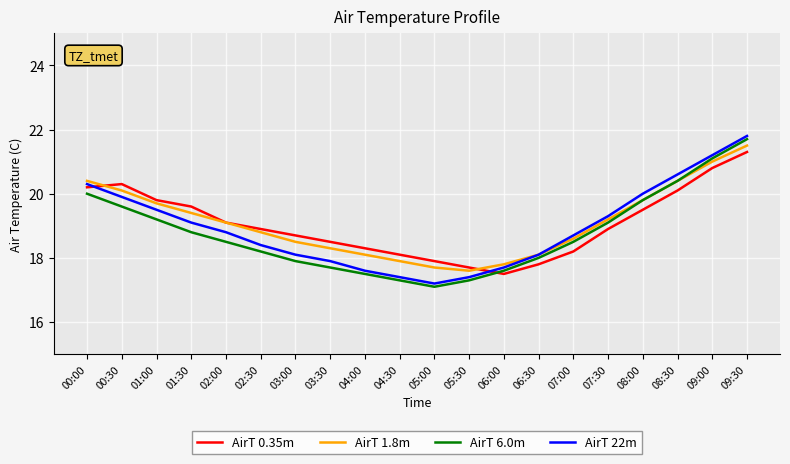

How many interior local valleys does the AirT 0.35m series have?

1